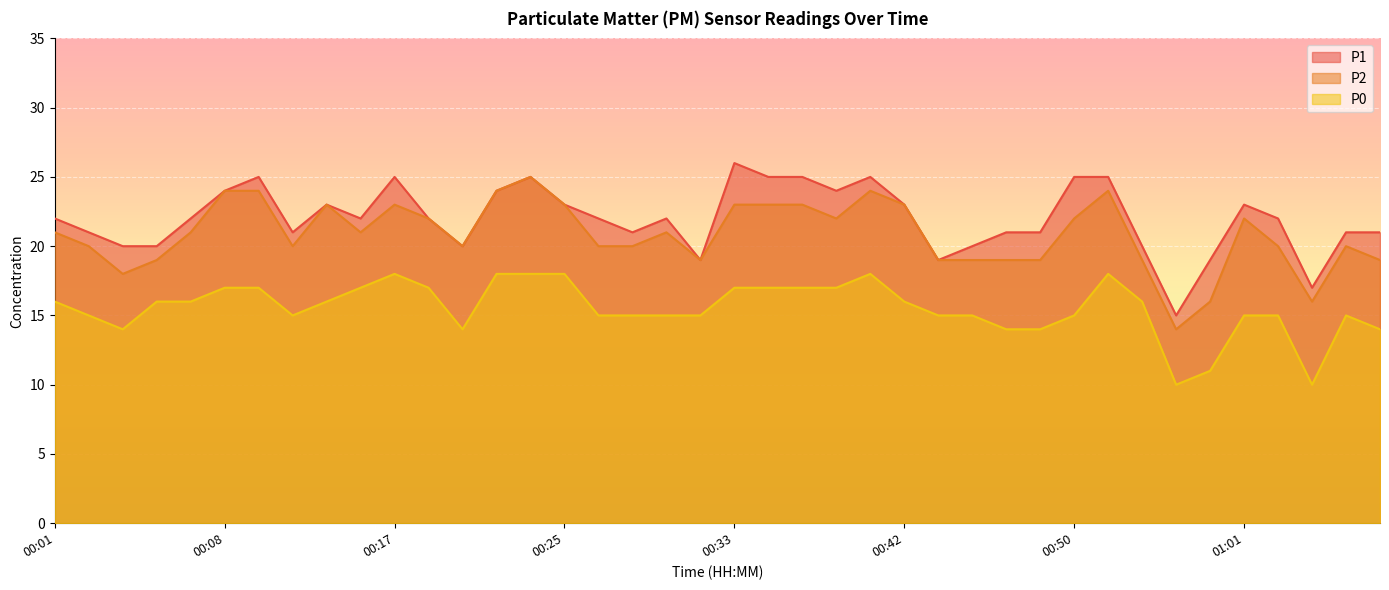

Which category has the lowest value in the P1 series?

00:57